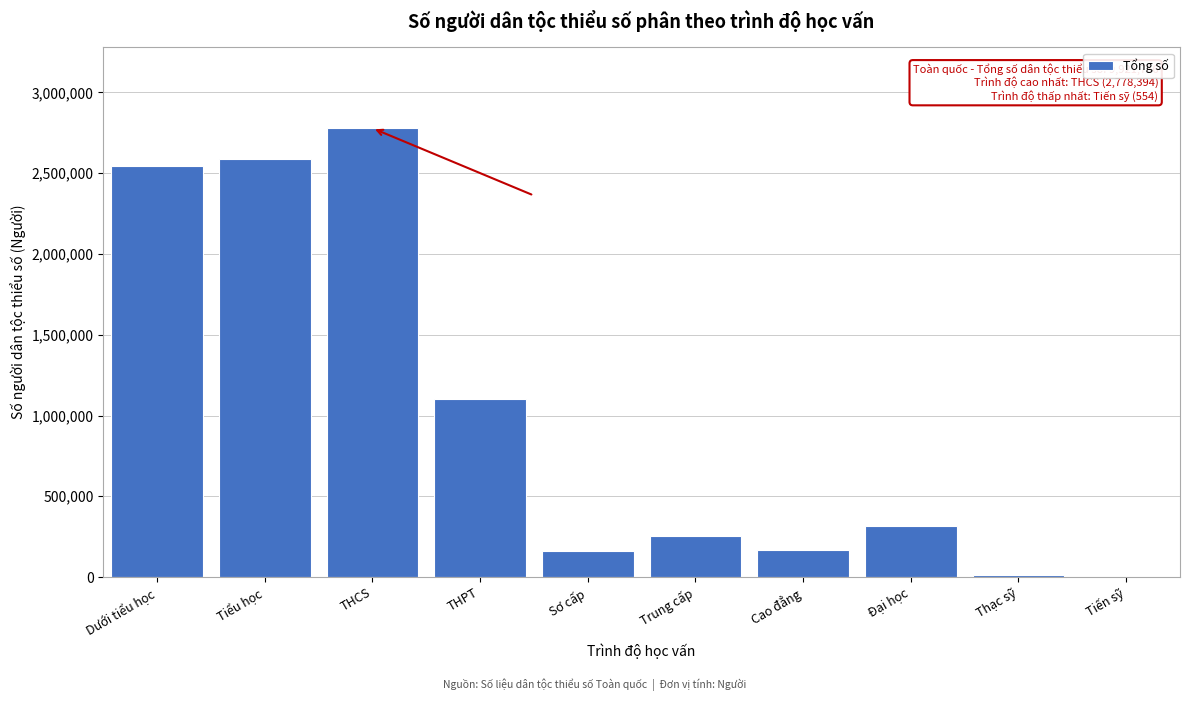

Between Đại học and Tiến sỹ, which is larger?

Đại học